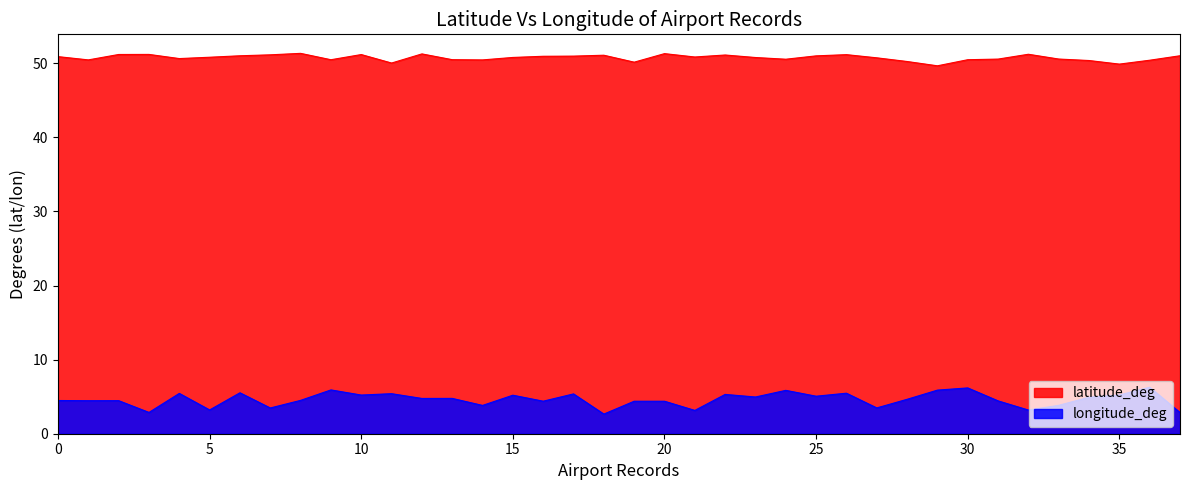

At 12, list the series in order from smallest to largest.

longitude_deg, latitude_deg